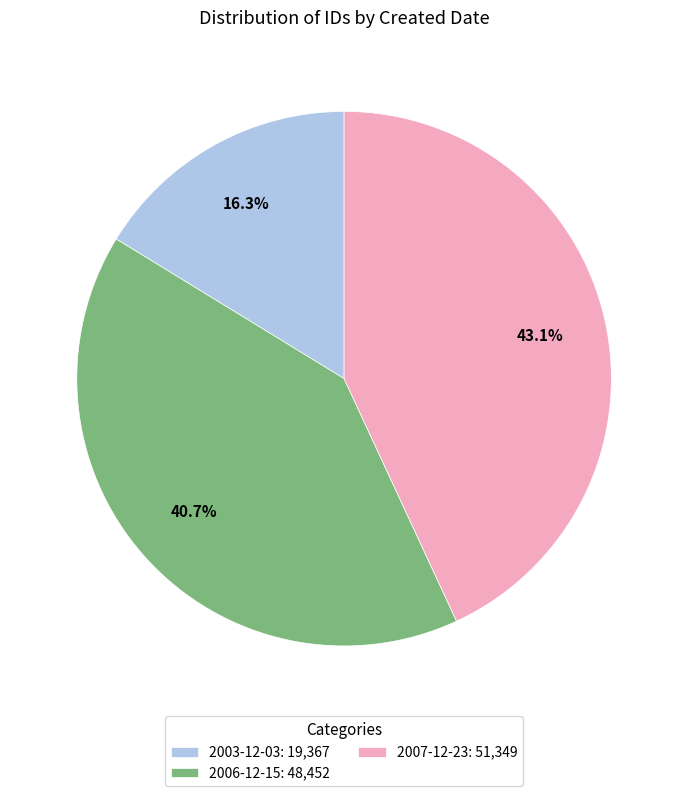

Rank the categories by value from highest to lowest.

2007-12-23: 51,349, 2006-12-15: 48,452, 2003-12-03: 19,367